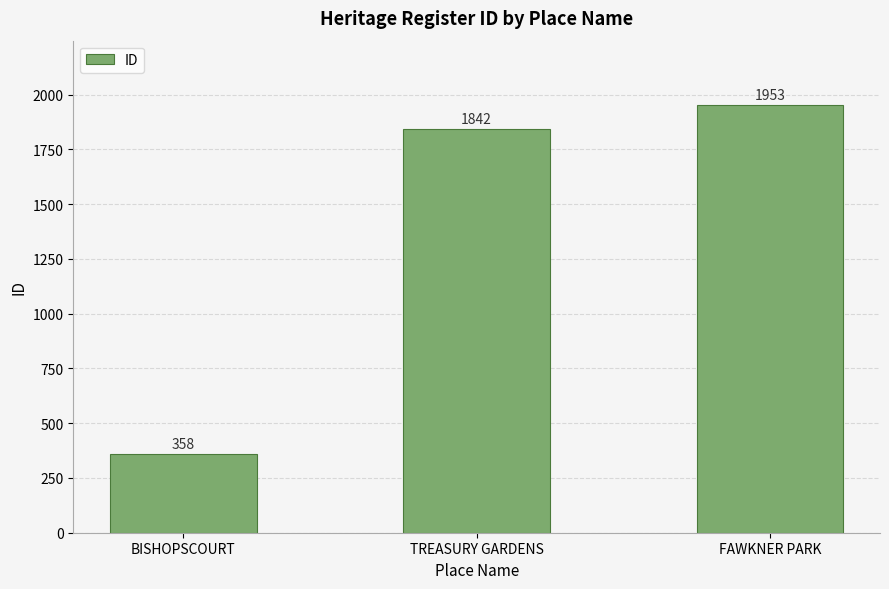

Reading right to left, extract all data points from this chart.

1953	1842	358